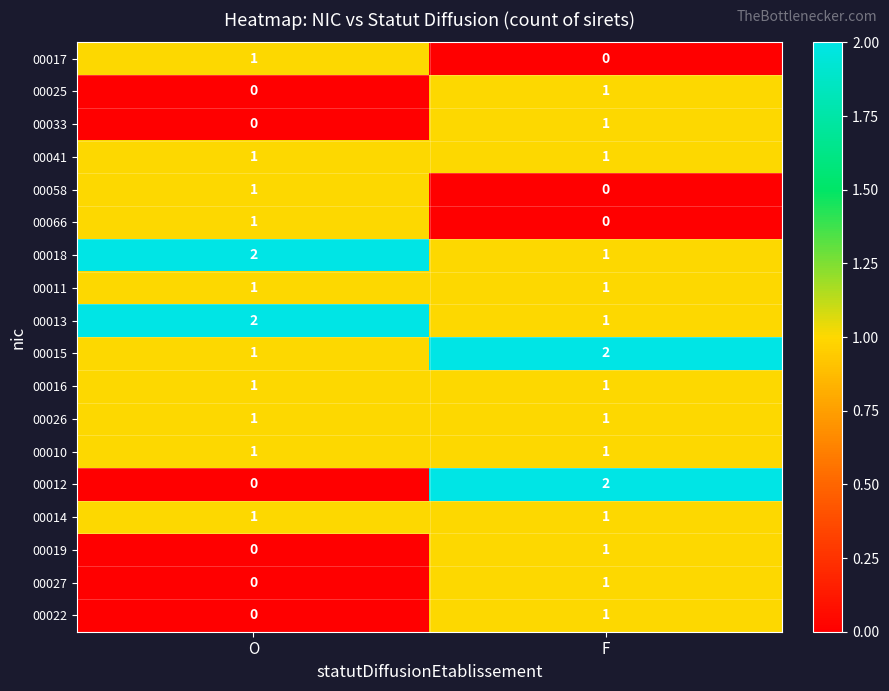

How many distinct data groups are displayed?

18